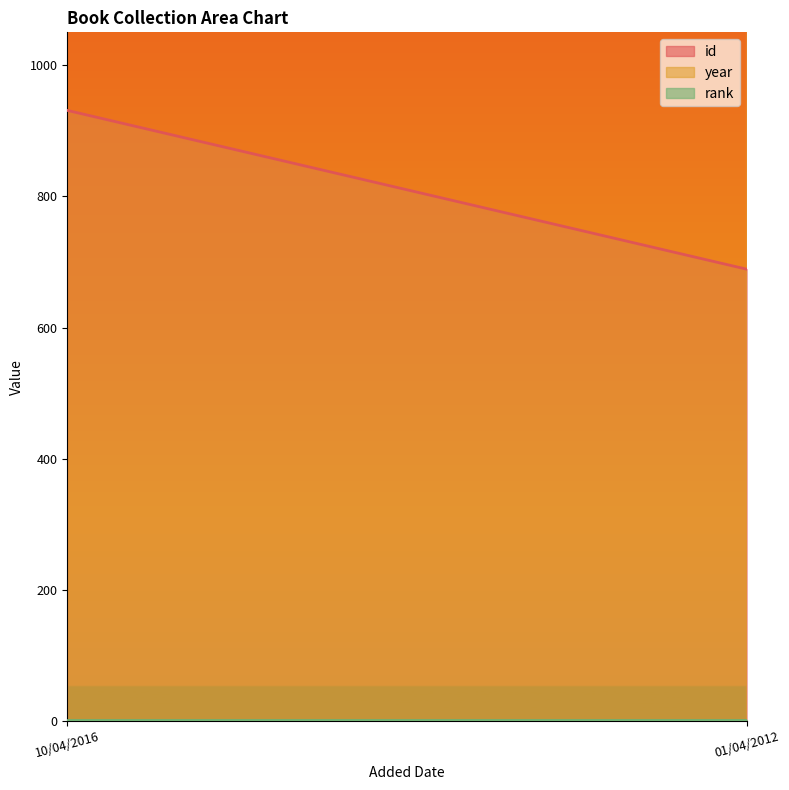

What value does the rank series have at 10/04/2016?

1